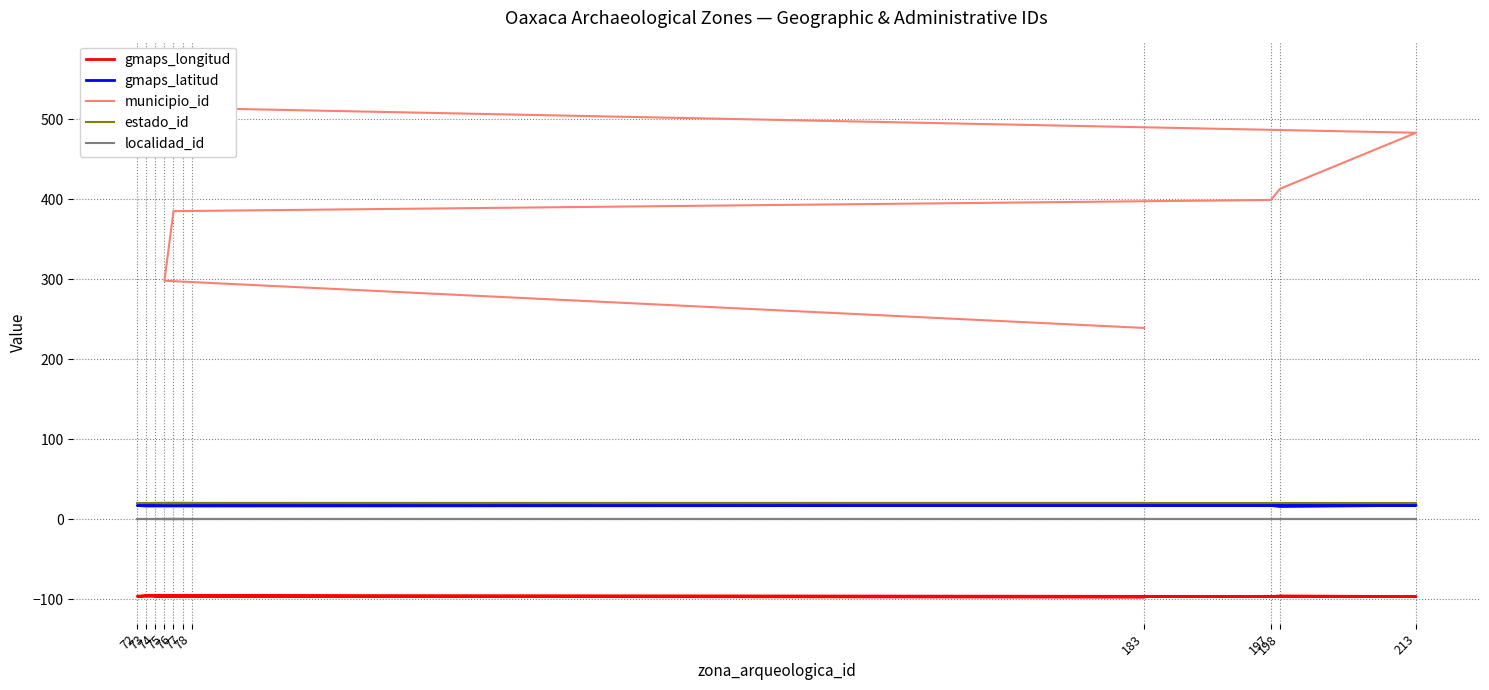

How many distinct data groups are displayed?

5